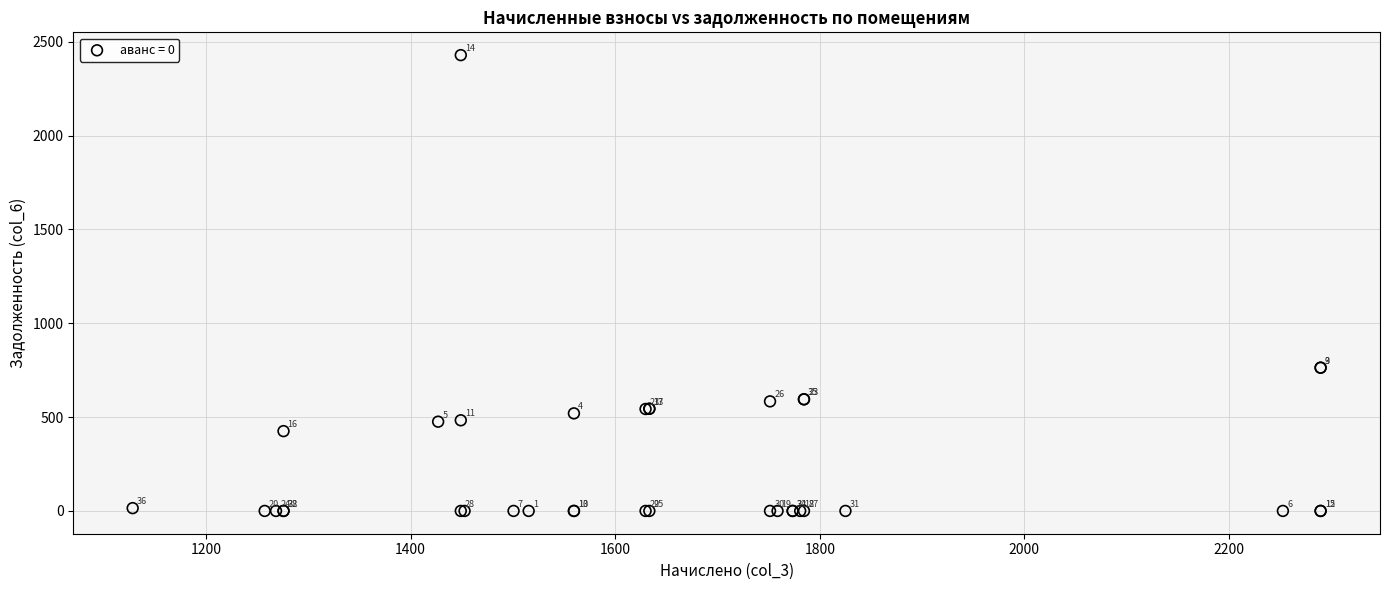

What Y value in the scatter plot is closest to 1214?

763.2